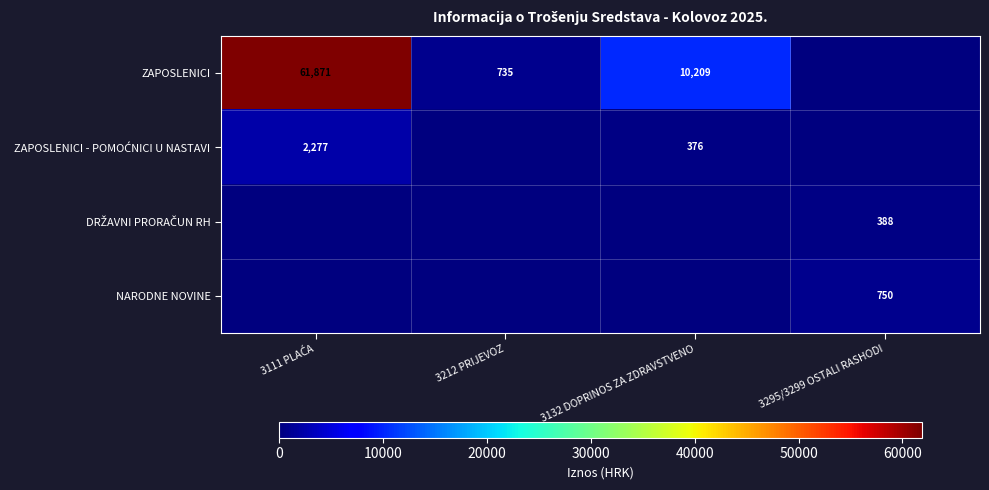

True or false: ZAPOSLENICI has a value of 10209 at 3132 DOPRINOS ZA ZDRAVSTVENO.

True